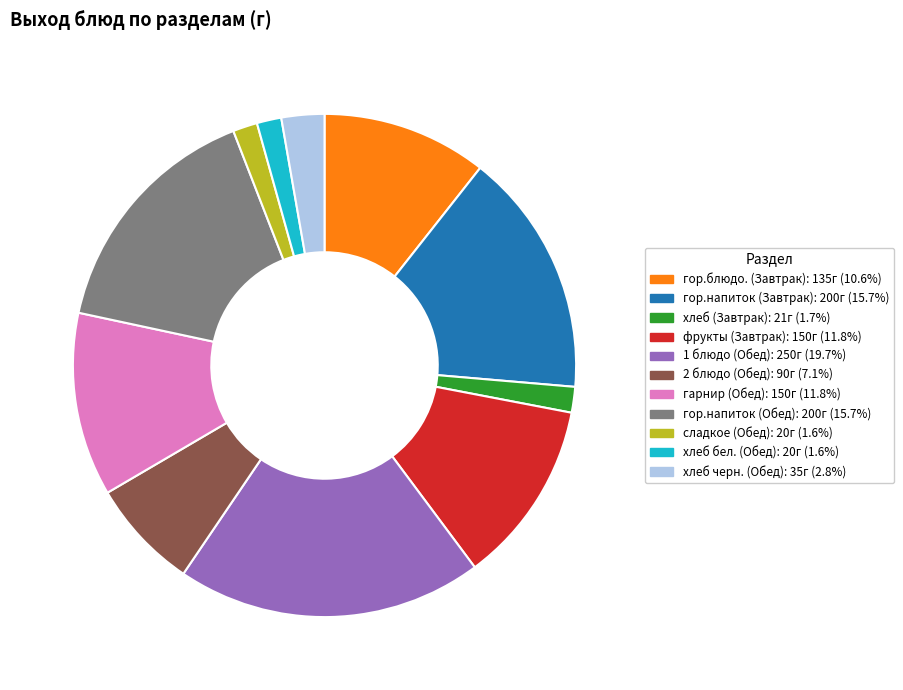

Combined, do 1 блюдо (Обед) and хлеб (Завтрак) account for over 50%?

No